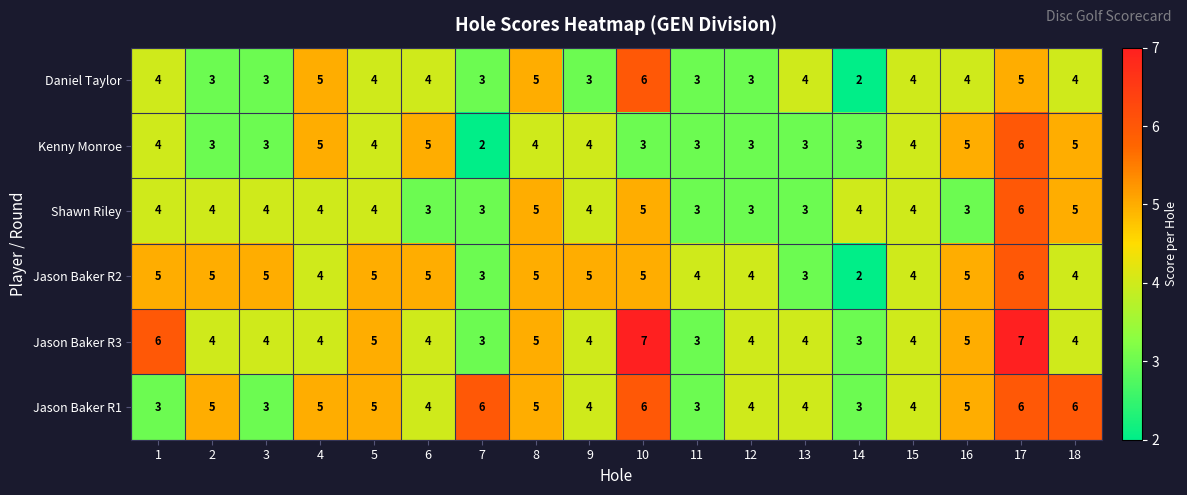

What value does the Jason Baker R3 series have at 16?

5